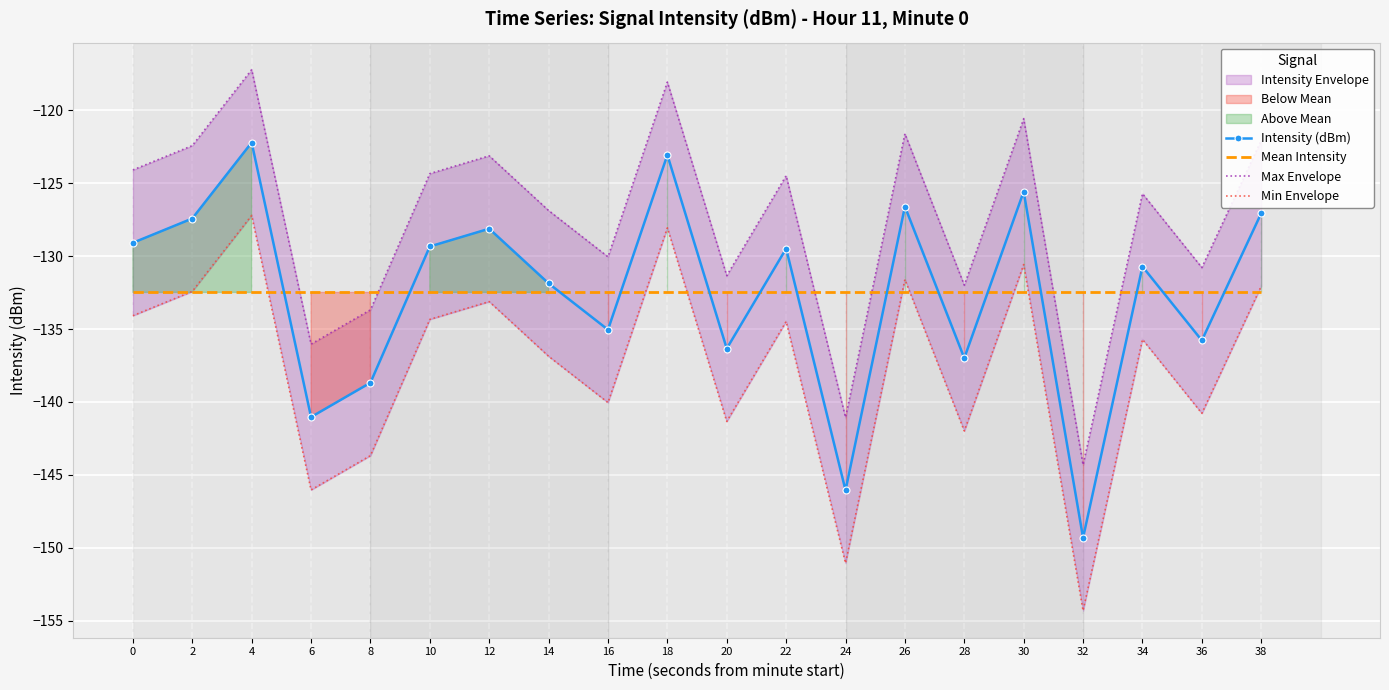

Is the value of Max Envelope at 8 greater than the value of Min Envelope at 16?

Yes